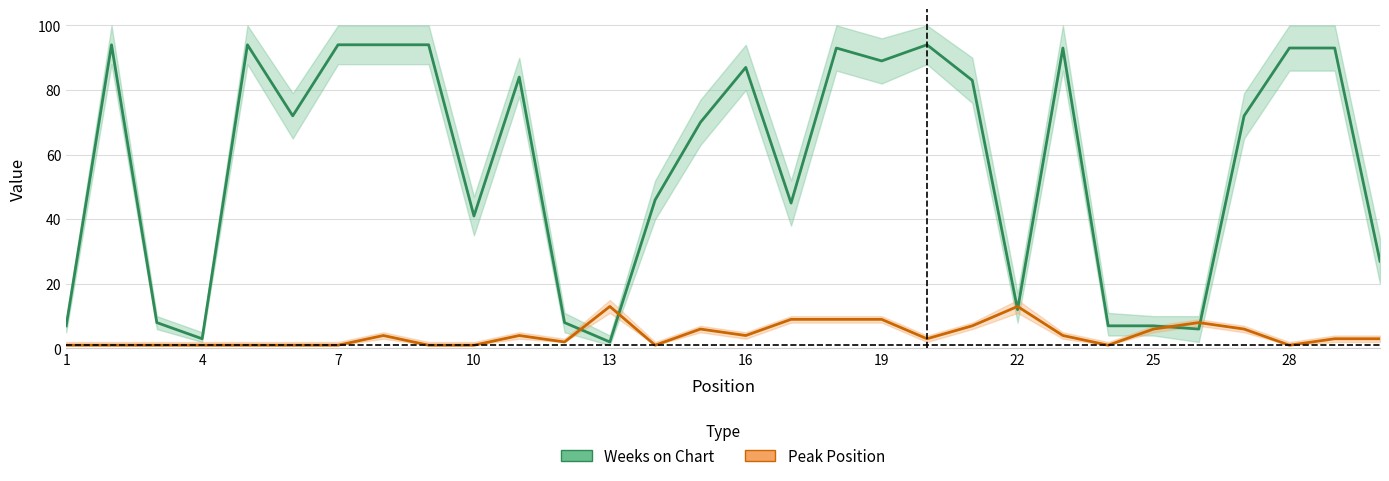

True or false: Weeks on Chart has more than 2 interior local peaks.

True